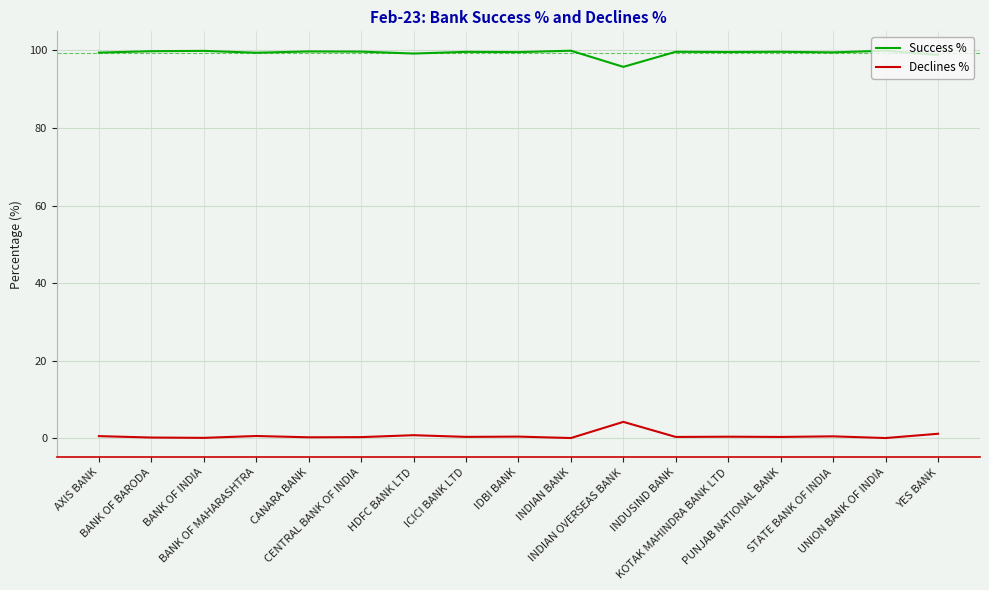

True or false: Success % and Declines % cross at least once.

False